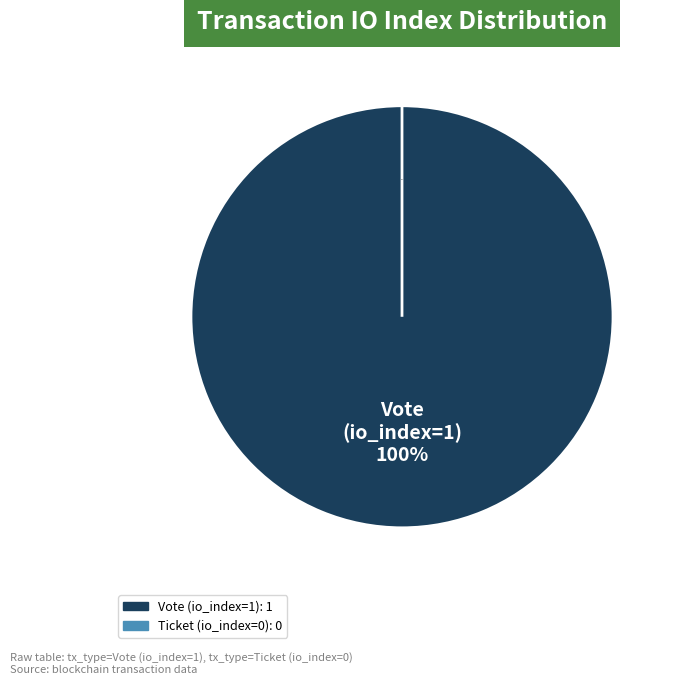

What portion of the pie excludes Ticket (io_index=0)?

100.0%